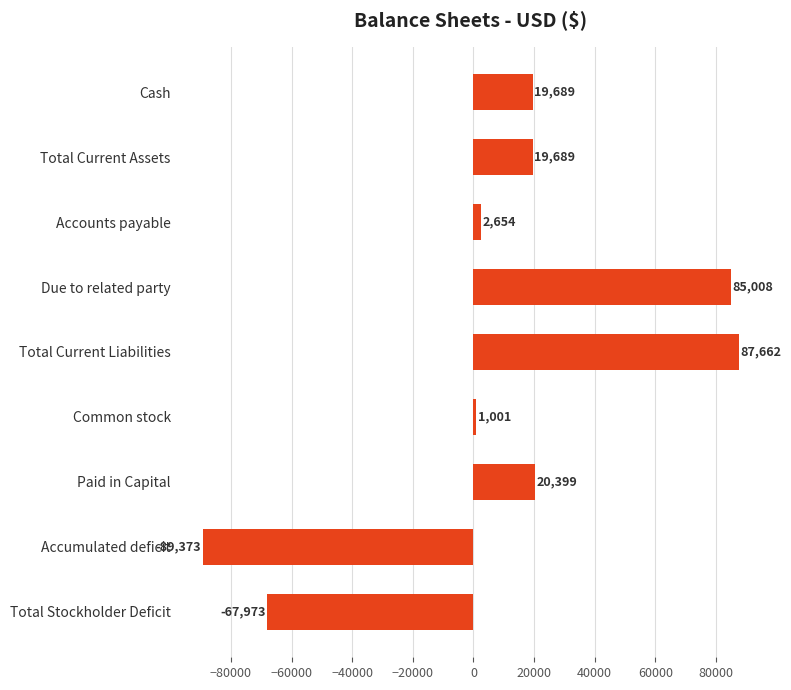

Reading top to bottom, list all the values displayed in this chart.

Cash=19689	Total Current Assets=19689	Accounts payable=2654	Due to related party=85008	Total Current Liabilities=87662	Common stock=1001	Paid in Capital=20399	Accumulated deficit=-89373	Total Stockholder Deficit=-67973